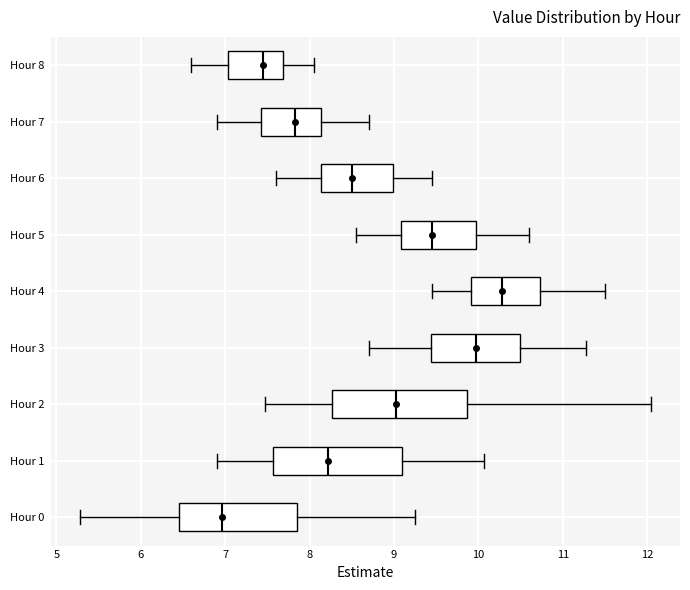

Where is the left edge of the box for Hour 2 on the x-axis? The values are not printed on the chart, so give them approximately, as read against the axis.

8.3